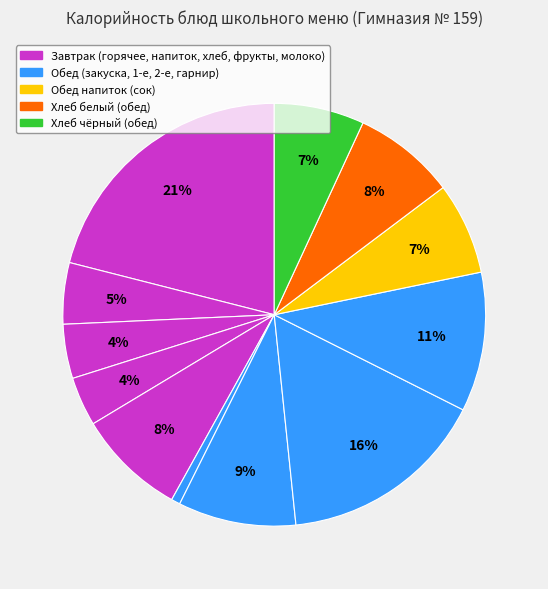

How many segments does this pie chart have?

12